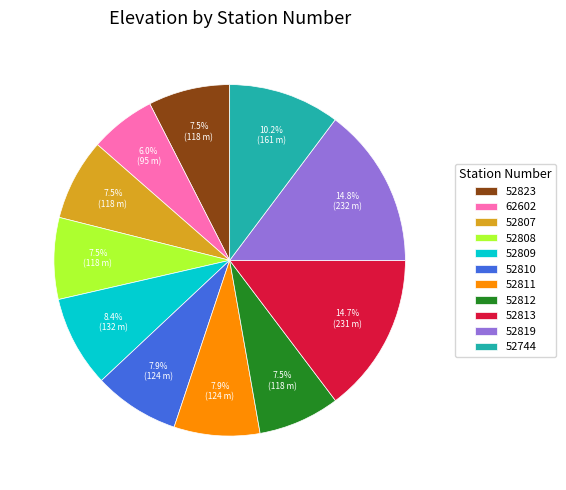

How much of the chart is everything except 52811?

92.1%